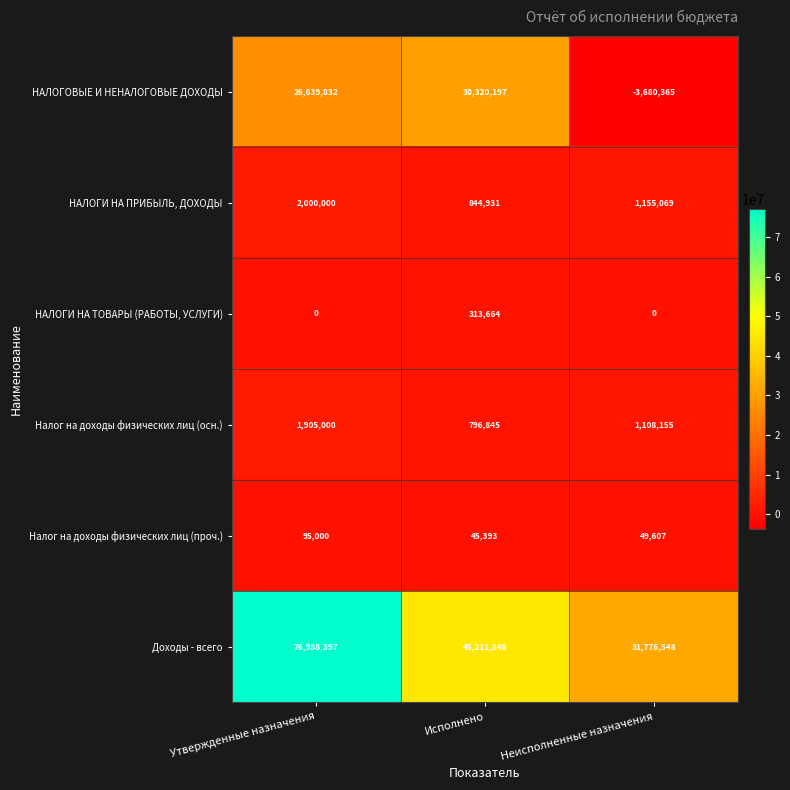

At how many categories does at least one series exceed 61192385?

1